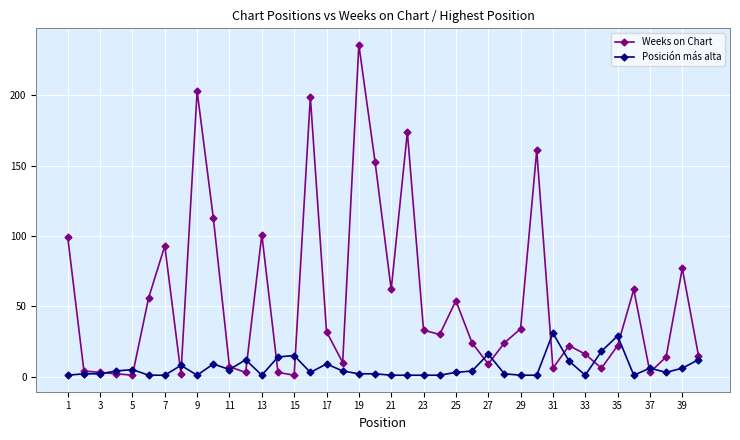

True or false: Weeks on Chart has more than 0 points higher than both neighbors.

True